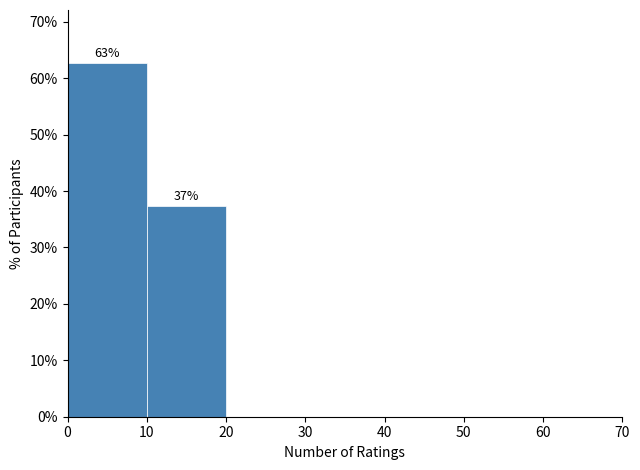

Over which range of the x-axis is the bar tallest?

0 to 10